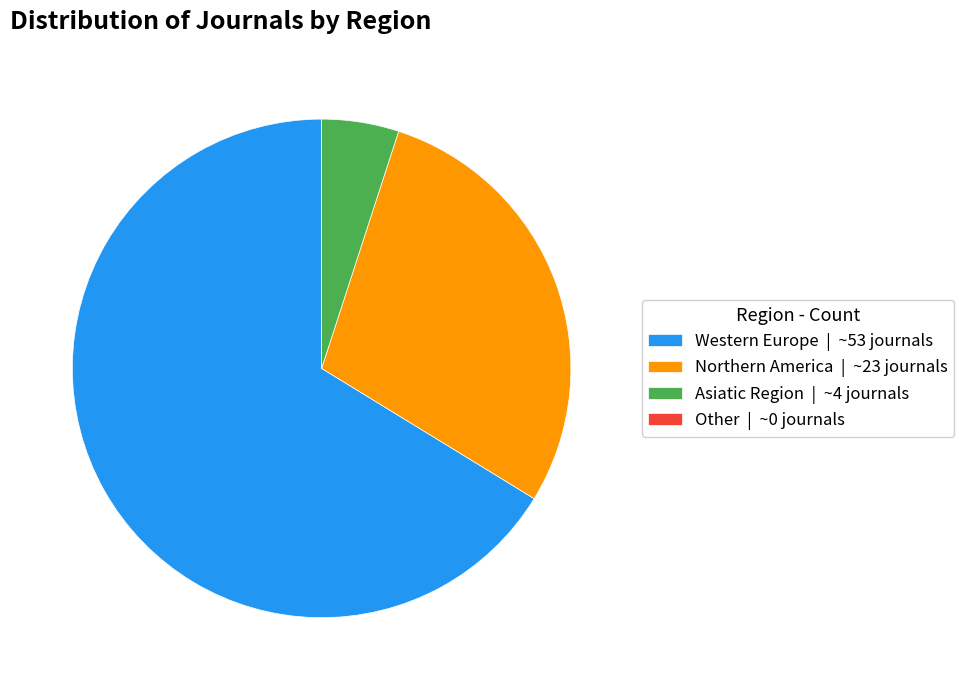

Which has a higher value, Western Europe or Asiatic Region?

Western Europe